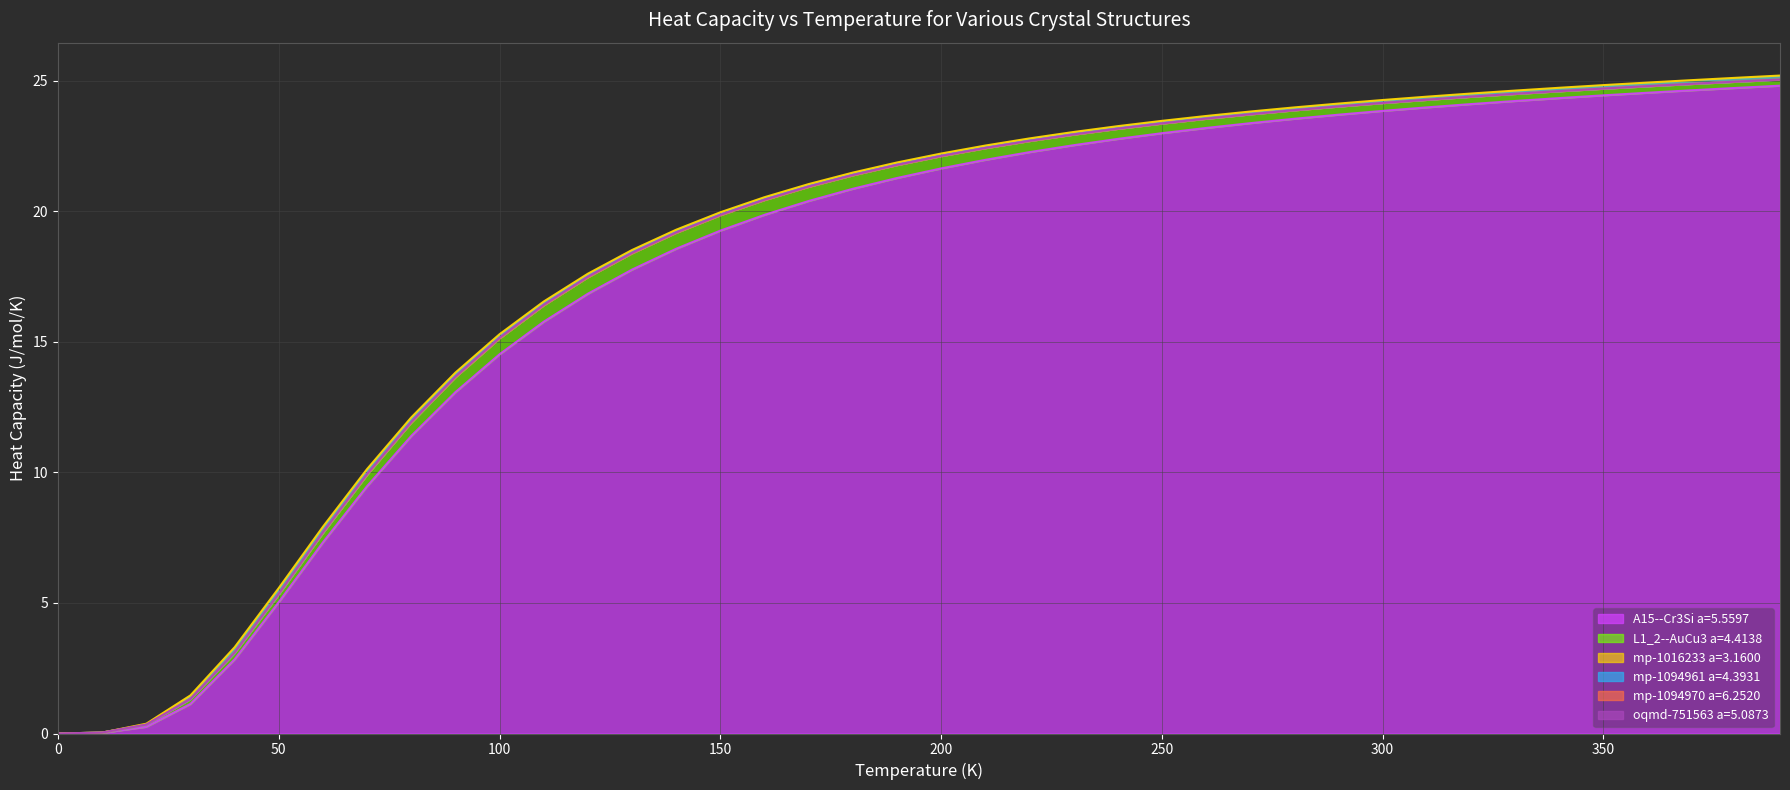

What is the maximum value for A15--Cr3Si a=5.5597?

24.8